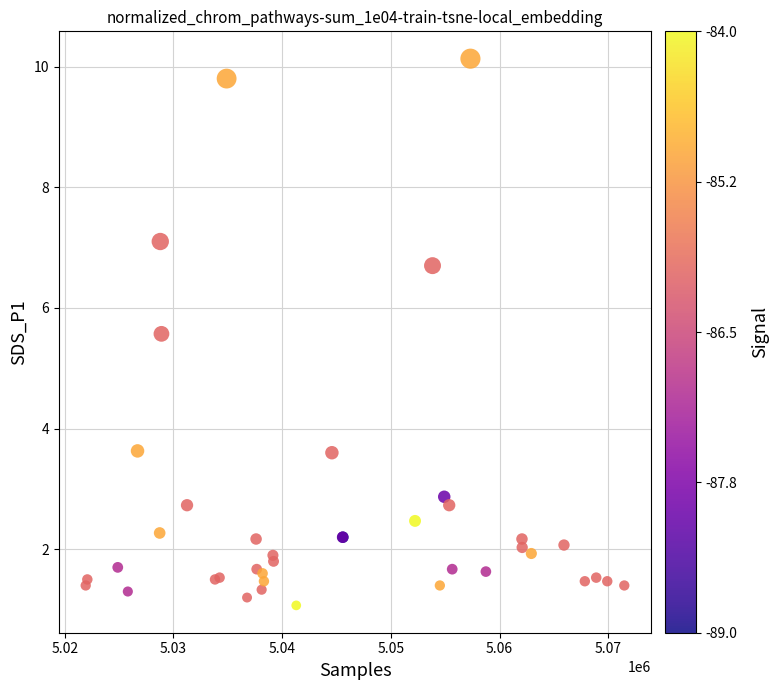

What Y value in the scatter plot is closest to 5?

5.6